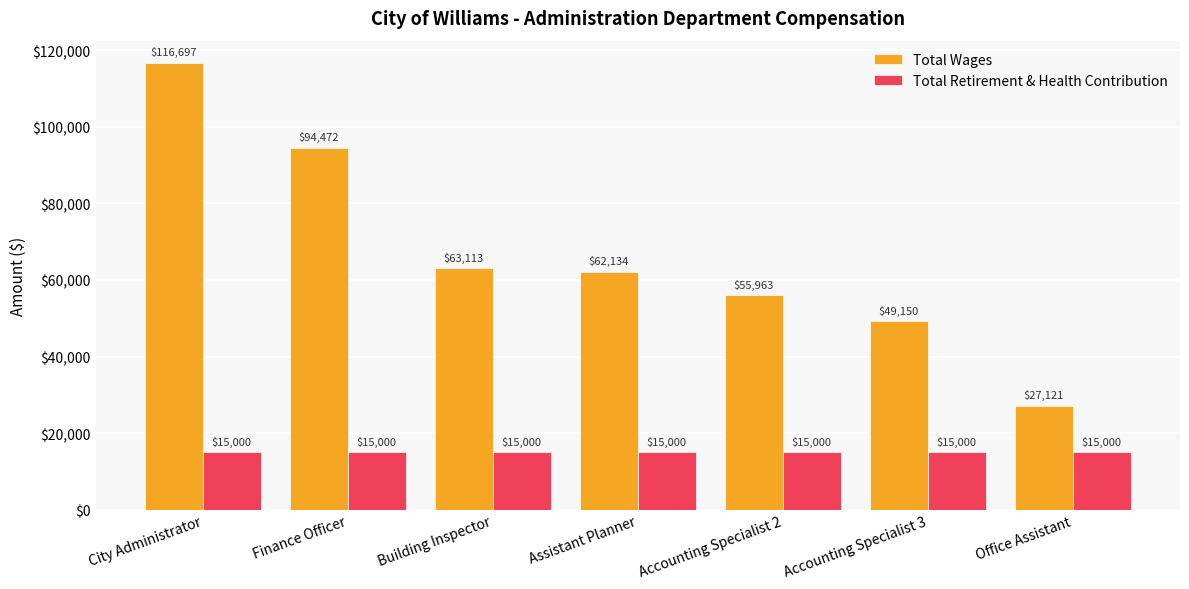

What is the sum of all Total Wages values?

468650